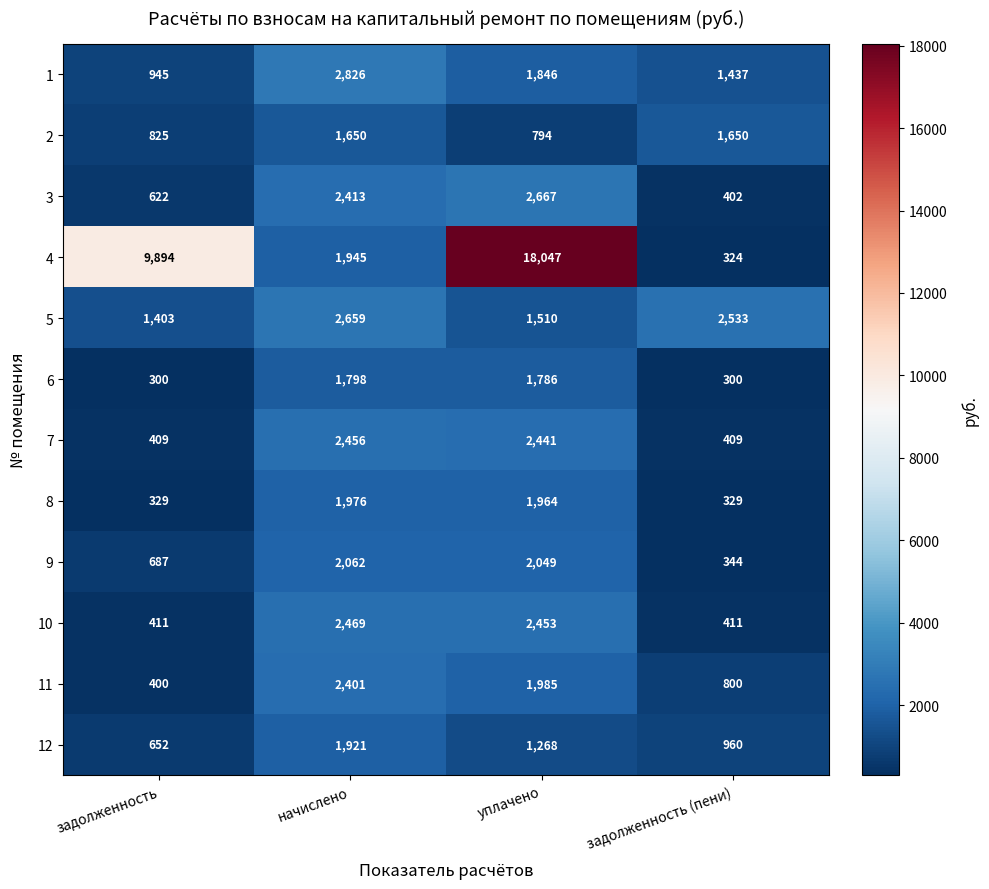

At how many categories does at least one series exceed 17381?

1